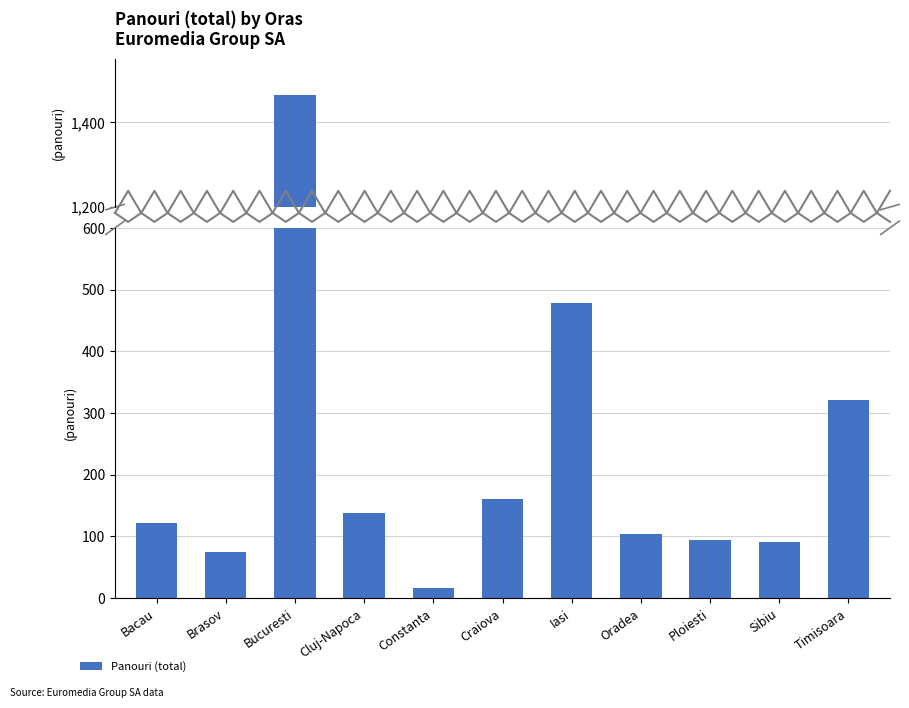

Between Bacau and Bucuresti, which is larger?

Bucuresti